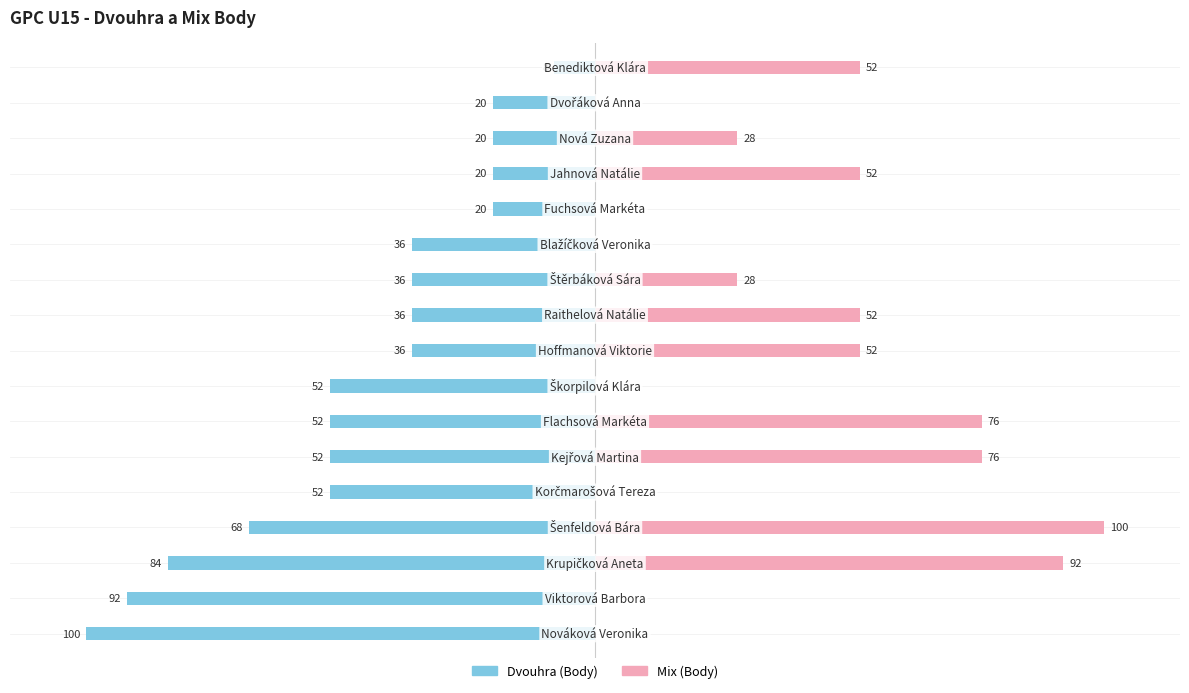

What value does the Mix (Body) series have at 8?

52.0